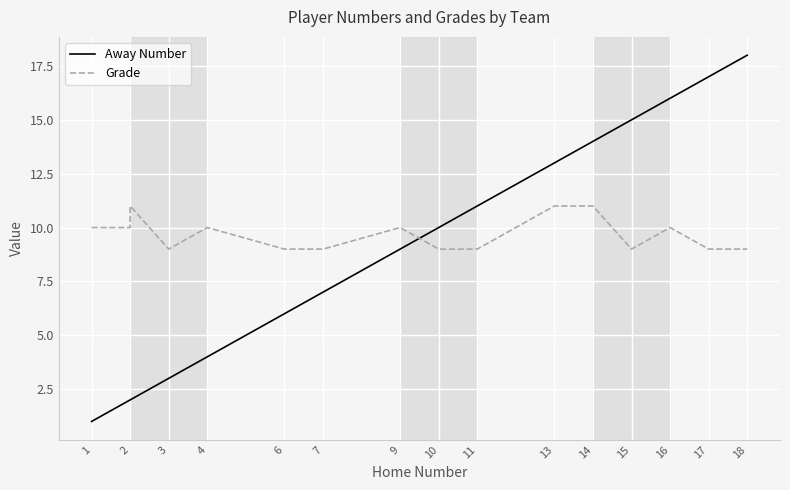

The value of Grade at 16 is 18. True or false?

False